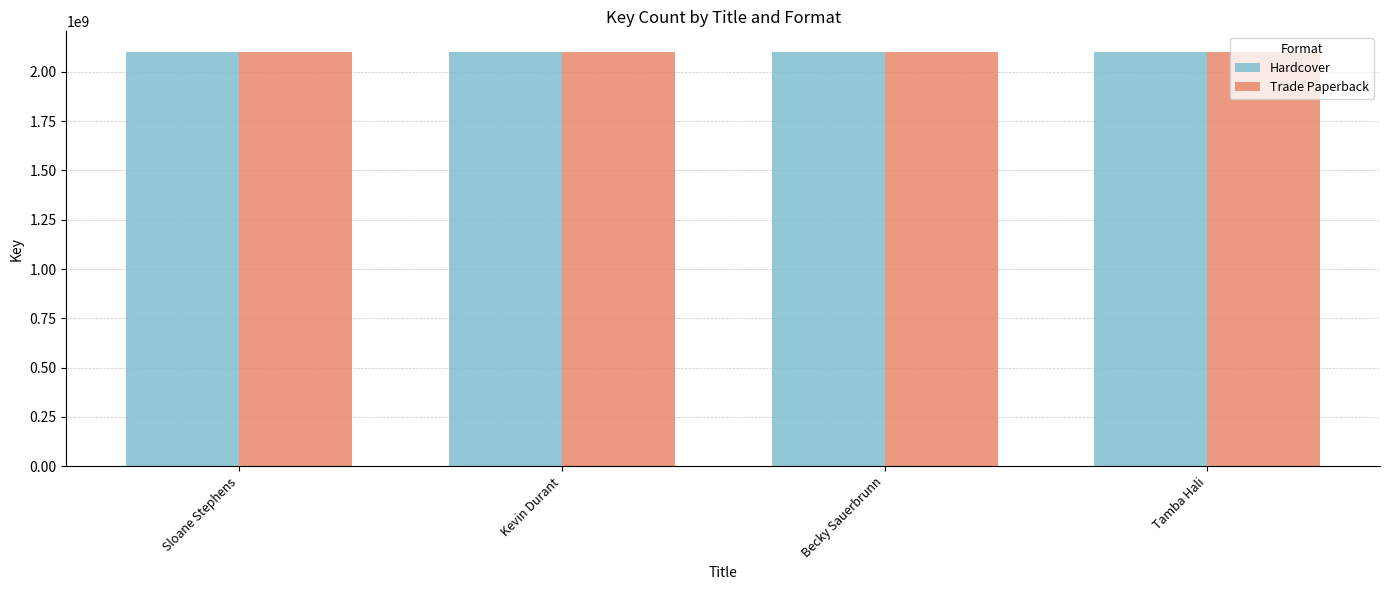

The Hardcover series shows 2100098700 at Sloane Stephens. True or false?

True